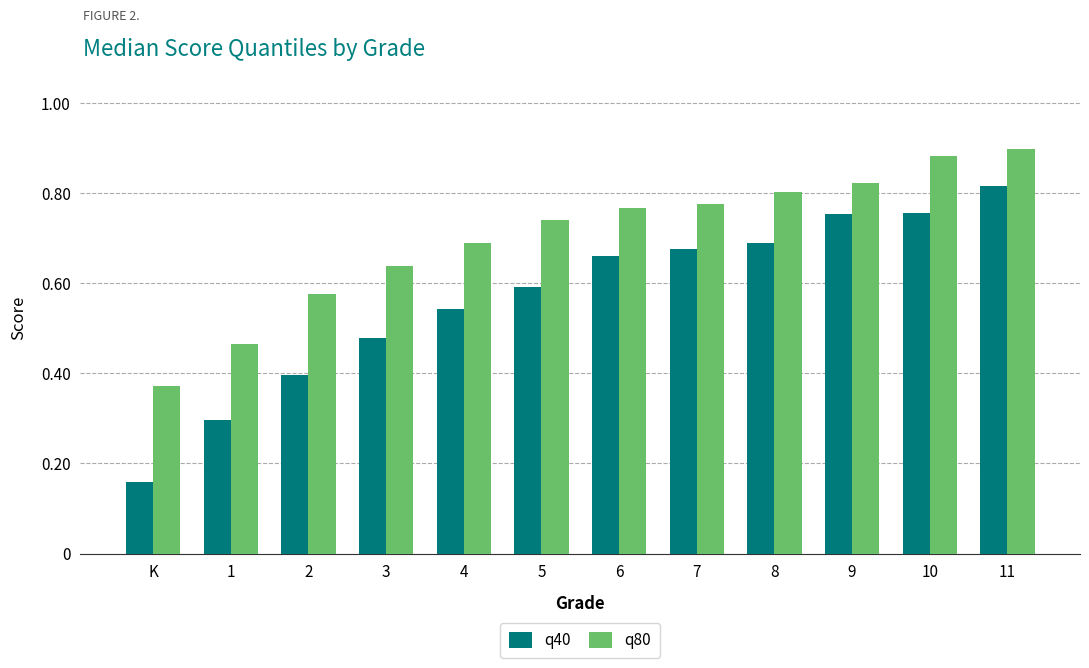

Is the value of q40 at 5 greater than the value of q80 at 2?

Yes